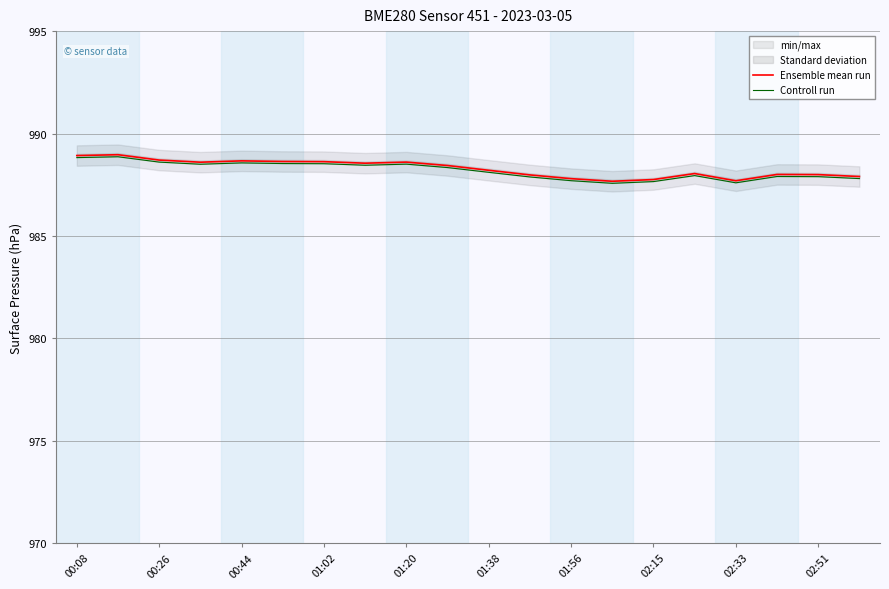

True or false: Controll run has a value of 988.6 at 00:26.

True